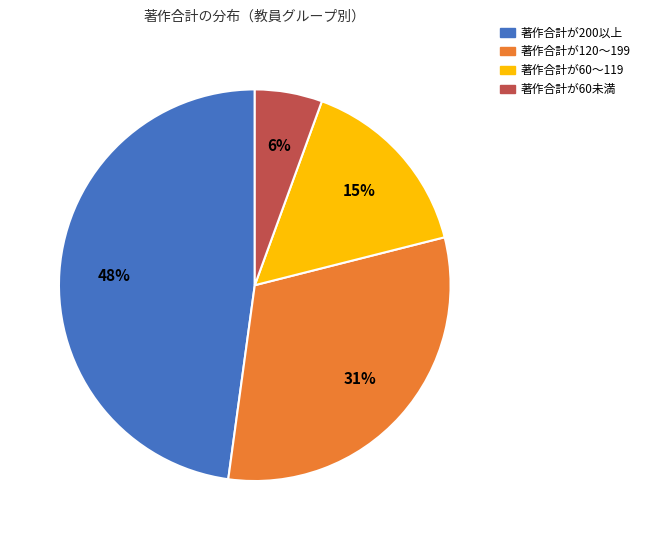

Between 著作合計が120〜199 and 著作合計が60未満, which is larger?

著作合計が120〜199